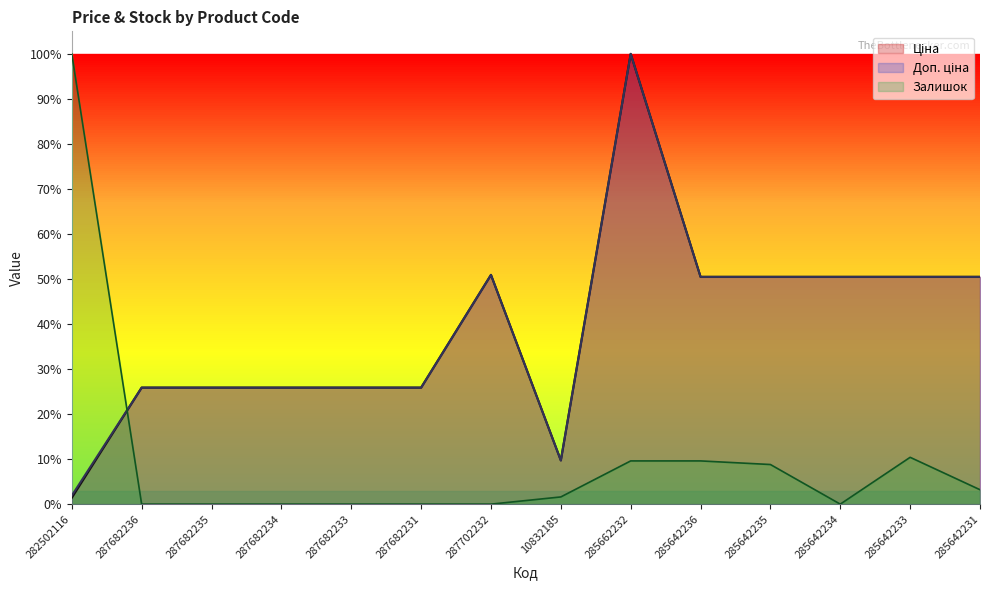

How many values in Залишок are above zero?

7